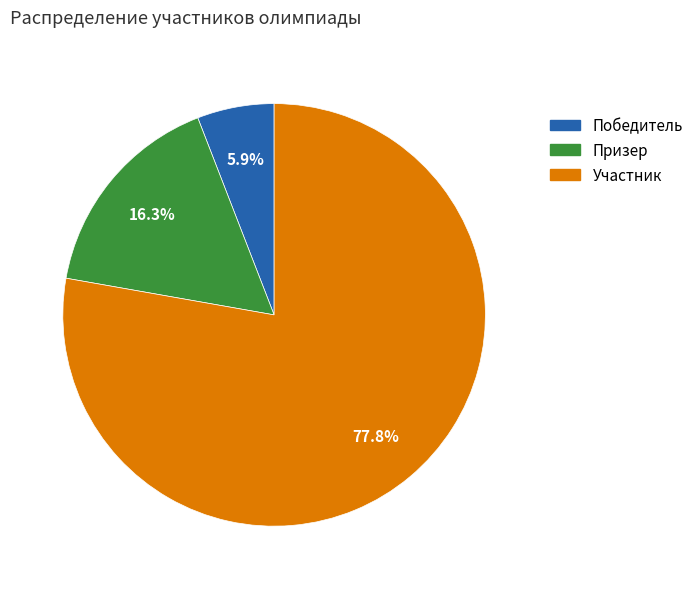

True or false: Призер accounts for 11% of the total.

False